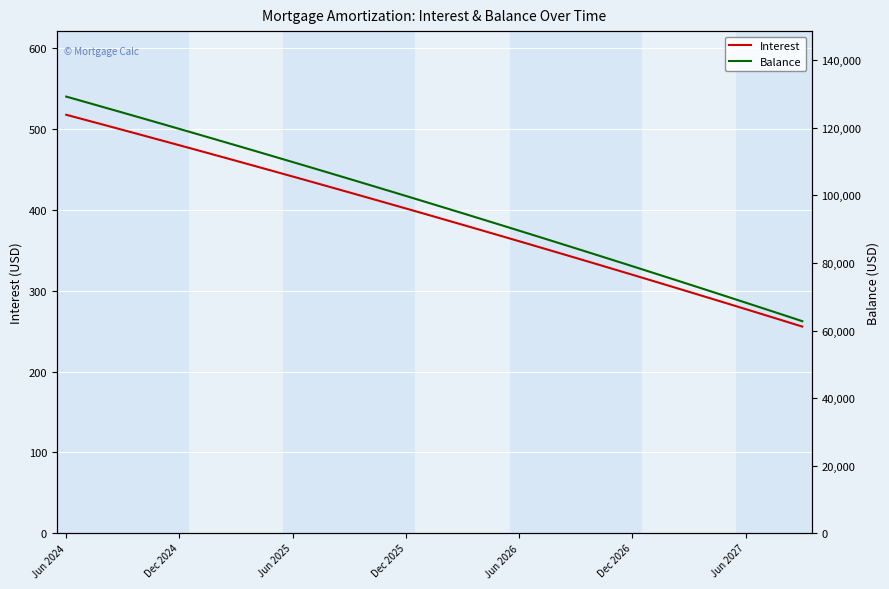

The Interest series shows 690.0 at 14. True or false?

False